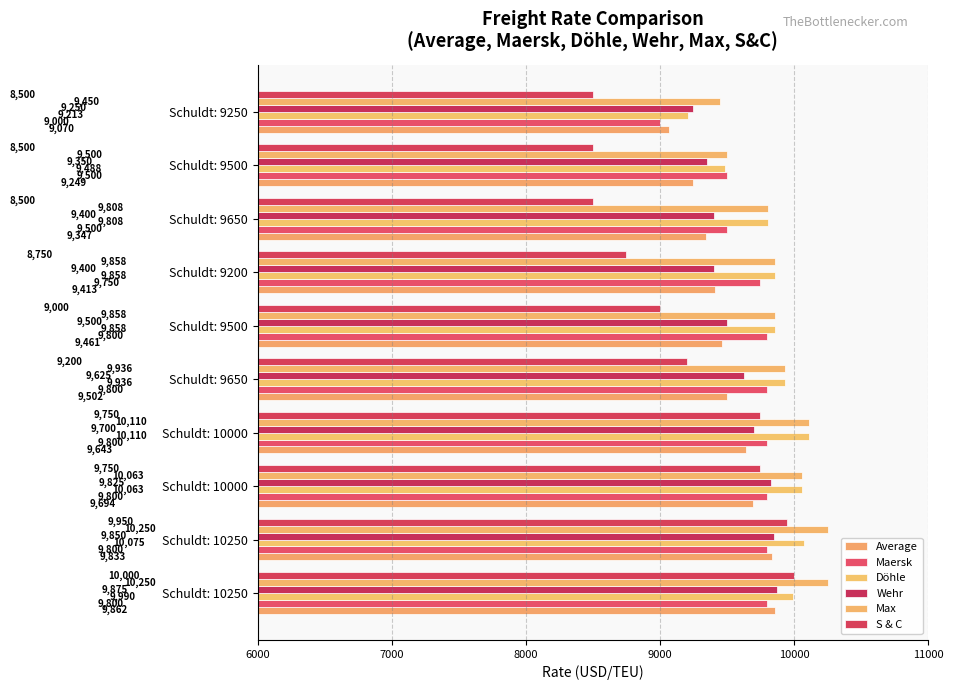

Reading left to right, transcribe all the data shown in this chart.

Average: 9862	9833	9694	9643	9502	9461	9413	9347	9249	9070
Maersk: 9800	9800	9800	9800	9800	9800	9750	9500	9500	9000
Döhle: 9990	10075	10063	10110	9936	9858	9858	9808	9488	9213
Wehr: 9875	9850	9825	9700	9625	9500	9400	9400	9350	9250
Max: 10250	10250	10063	10110	9936	9858	9858	9808	9500	9450
S & C: 10000	9950	9750	9750	9200	9000	8750	8500	8500	8500